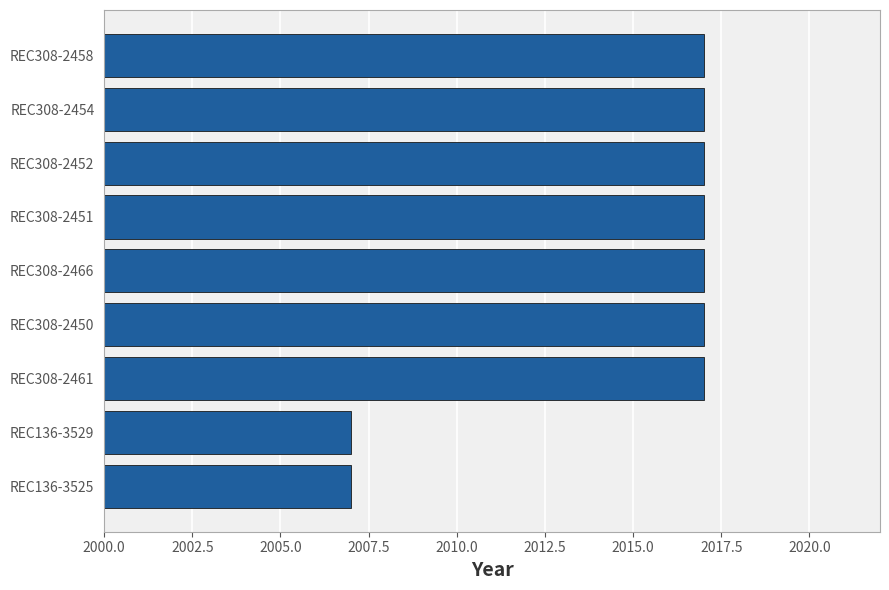

What is the maximum value shown in the chart?

2017